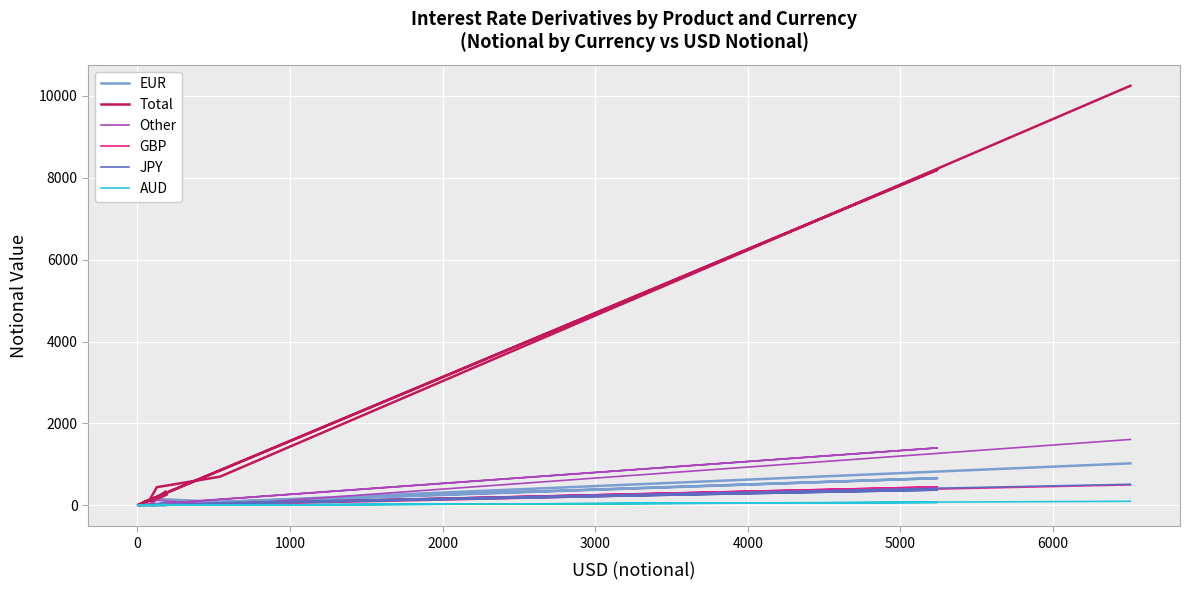

What is the label of the 3rd point from the right?

6000